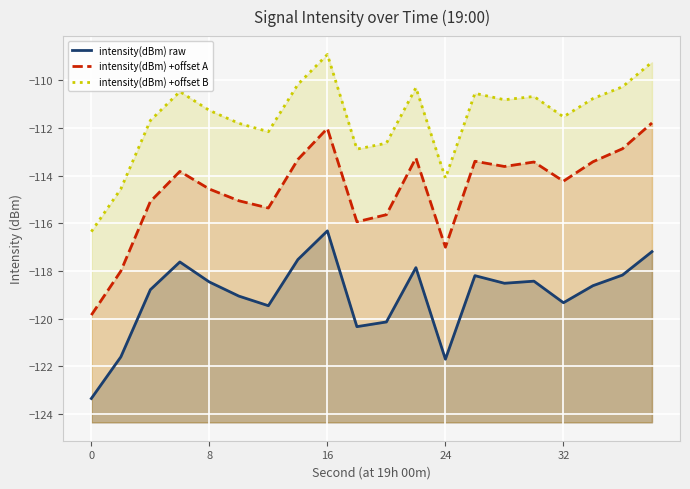

How many values in the intensity(dBm) +offset B series are below -110?

18